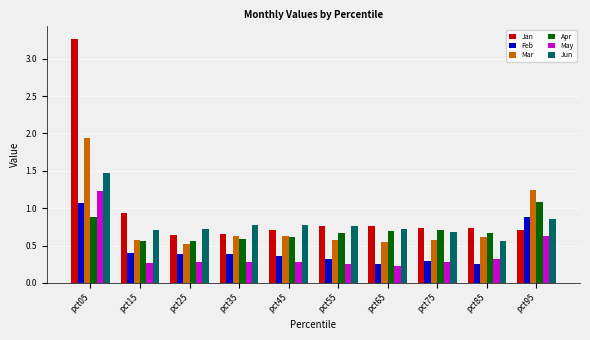

Count the Jun values in the range 0 to 1.

9